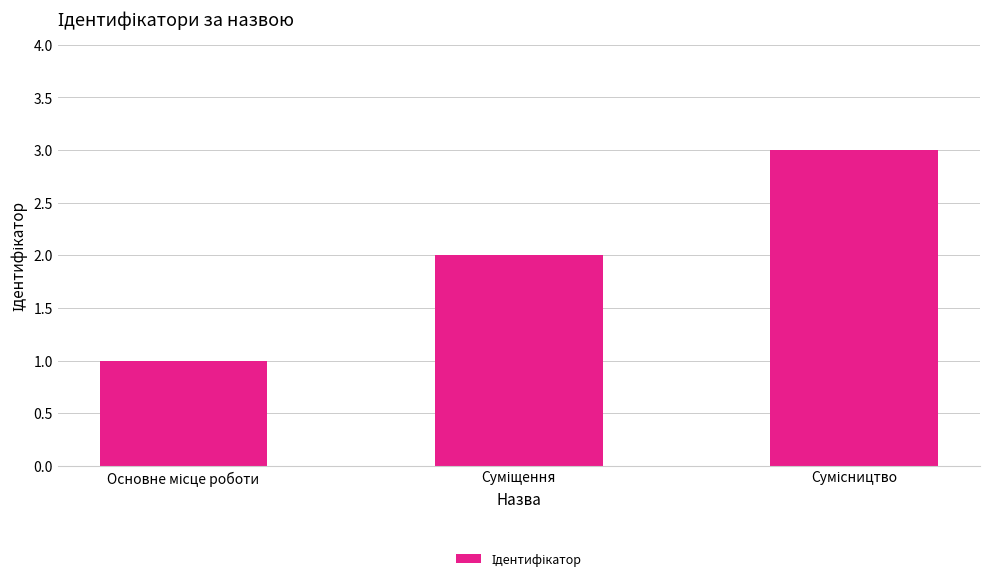

What is the difference between the maximum and minimum values?

2